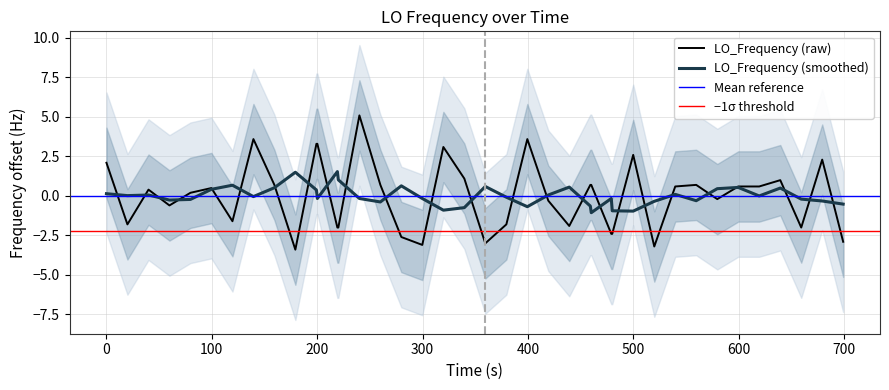

Is it true that LO_Frequency (smoothed) equals -1.0 at 500?

True